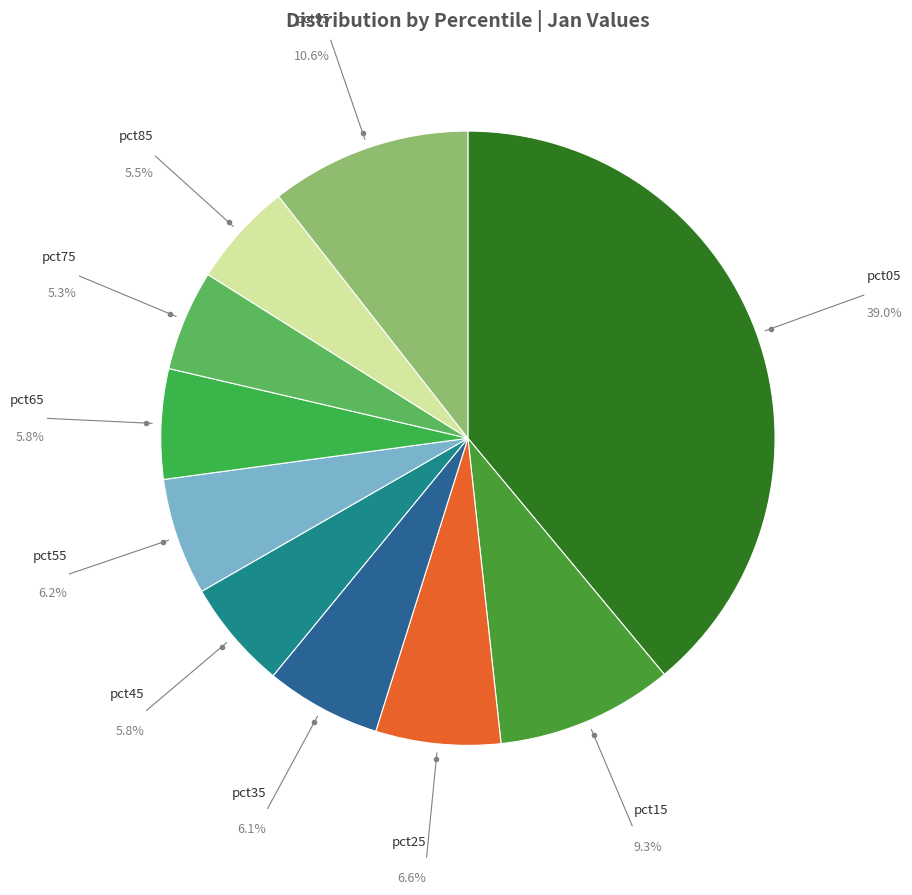

Is it true that pct25 is 7% of the pie?

True